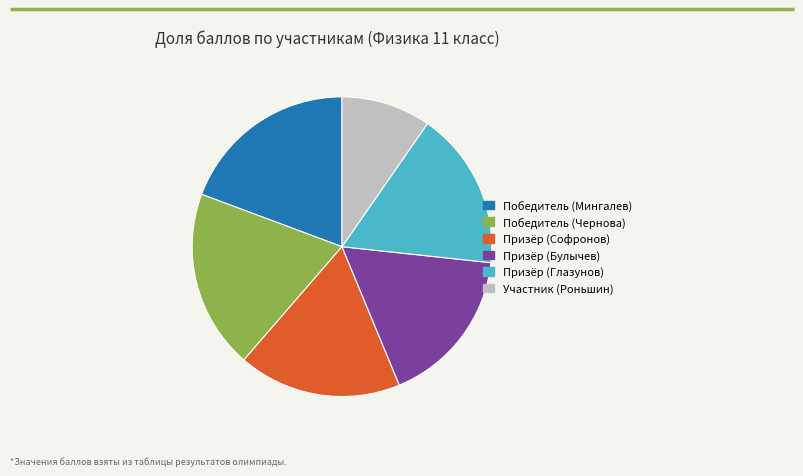

Is there any slice that represents more than half of the pie?

No